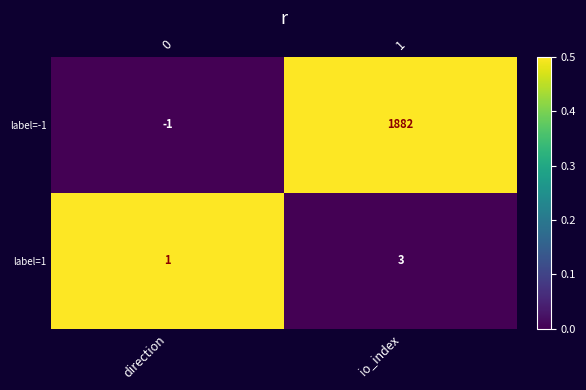

How many data points in label=-1 are less than 1?

1